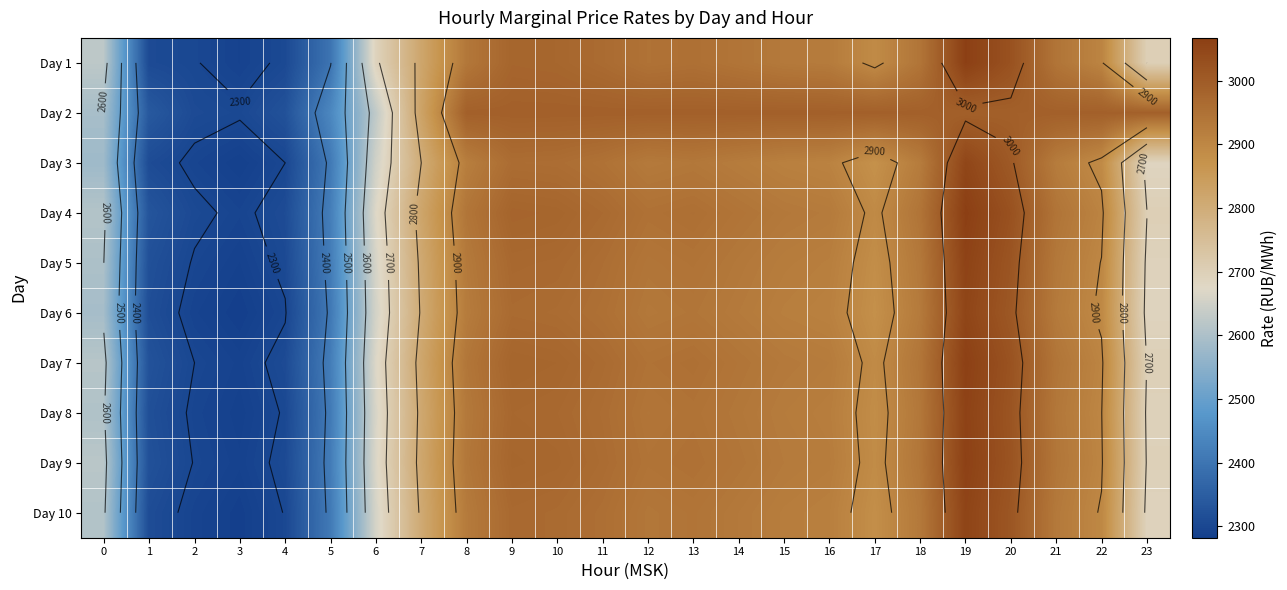

Which has a higher value, 14 or 13?

13